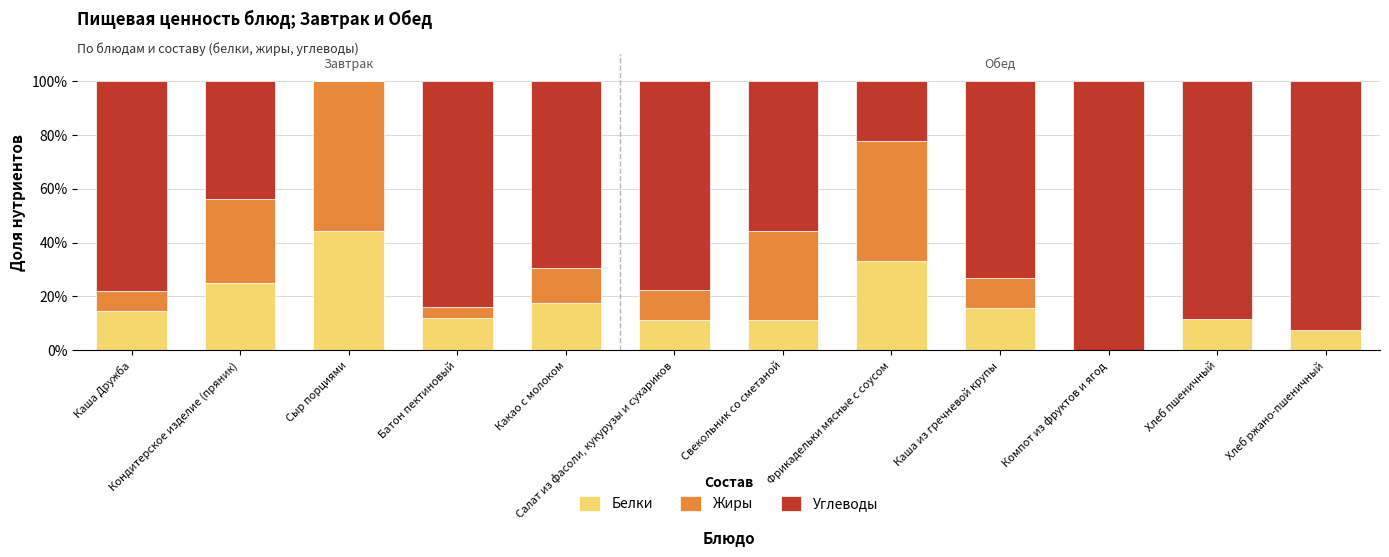

At which label does Белки reach its peak?

Сыр порциями